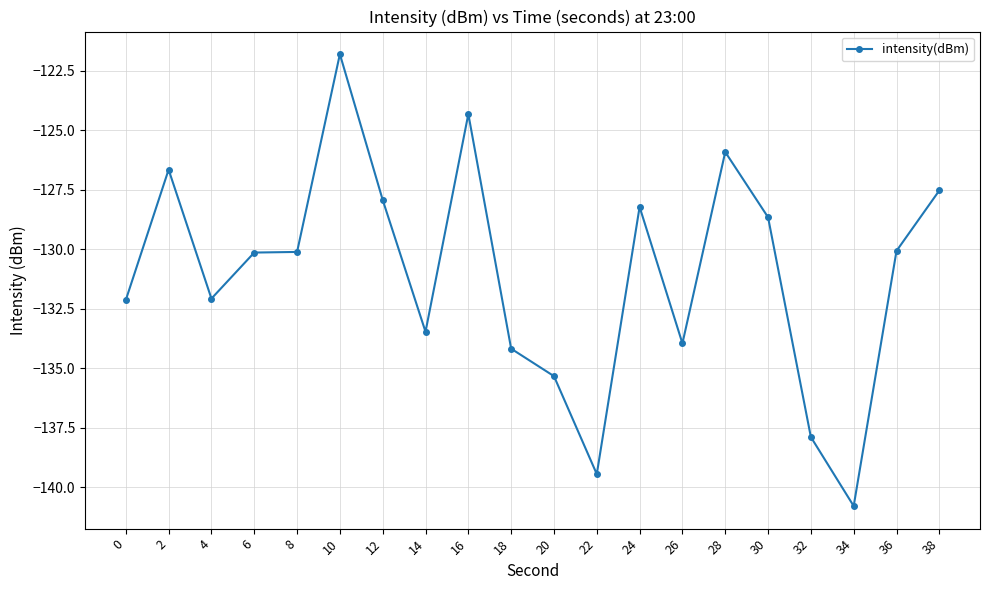

Between 18 and 28, which is larger?

28